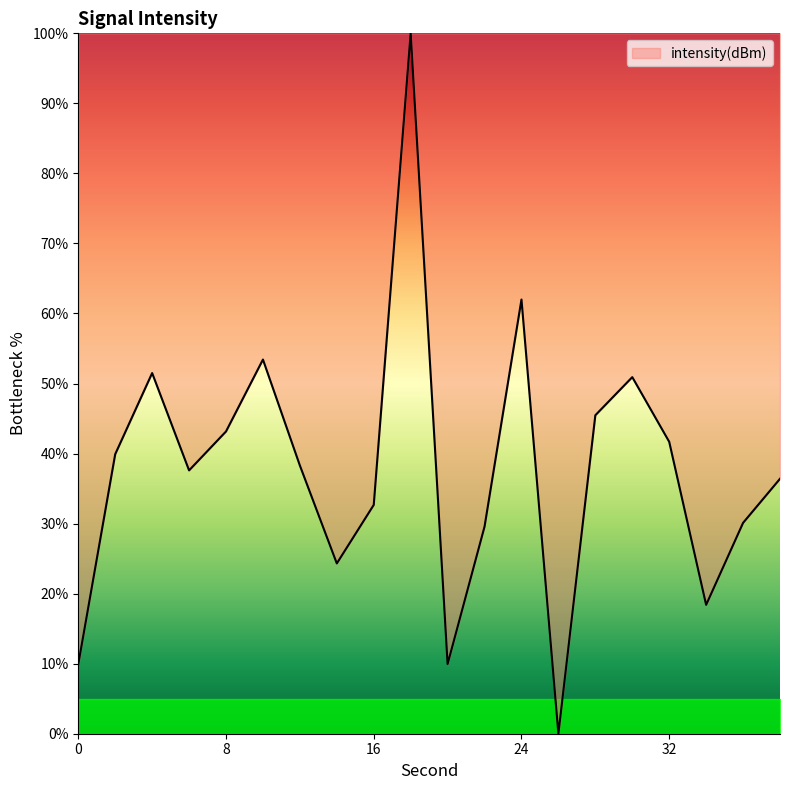

How many distinct data groups are displayed?

1